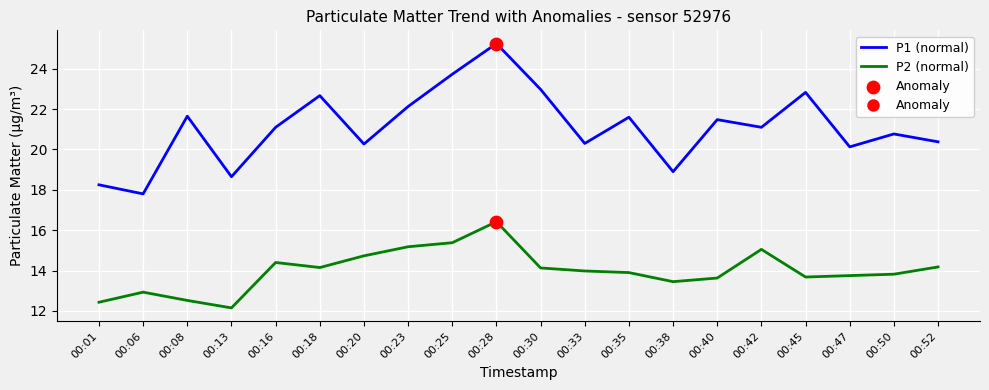

What is the total value across all series at 00:30?

37.1